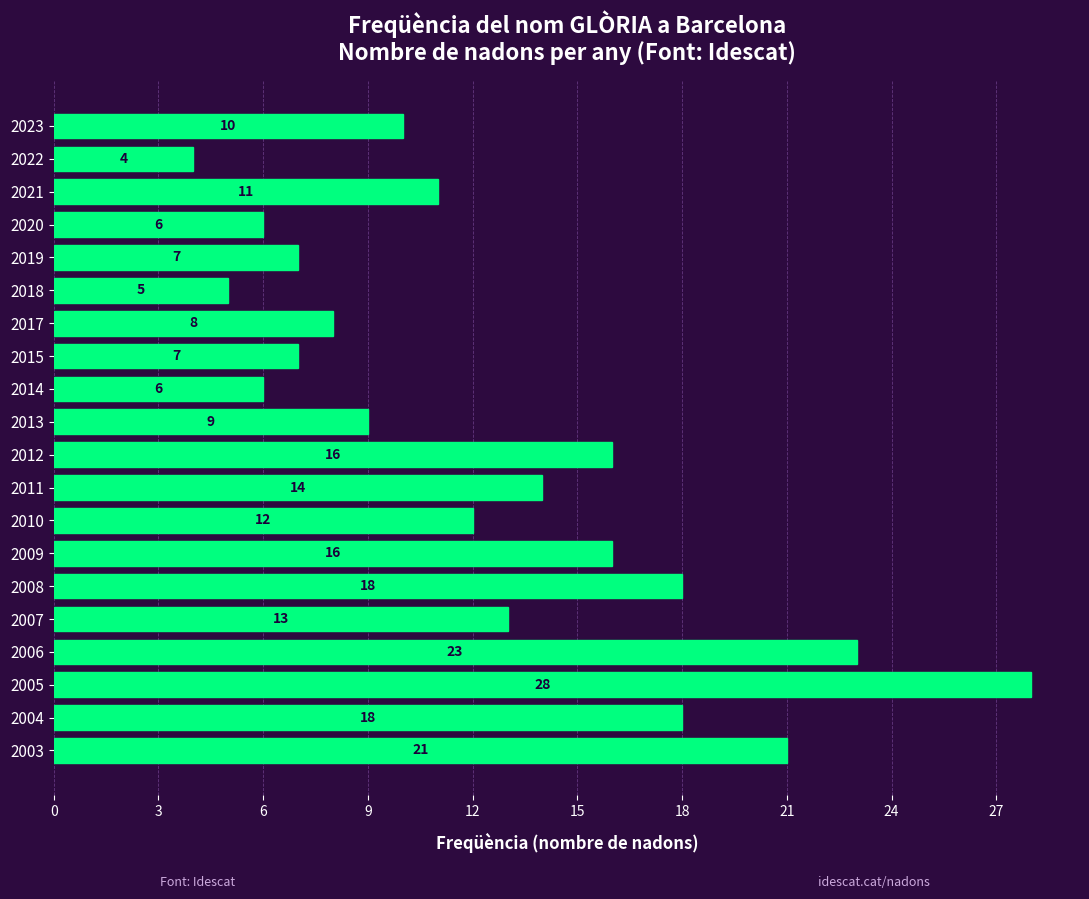

What is the difference between the second highest and minimum values?

19